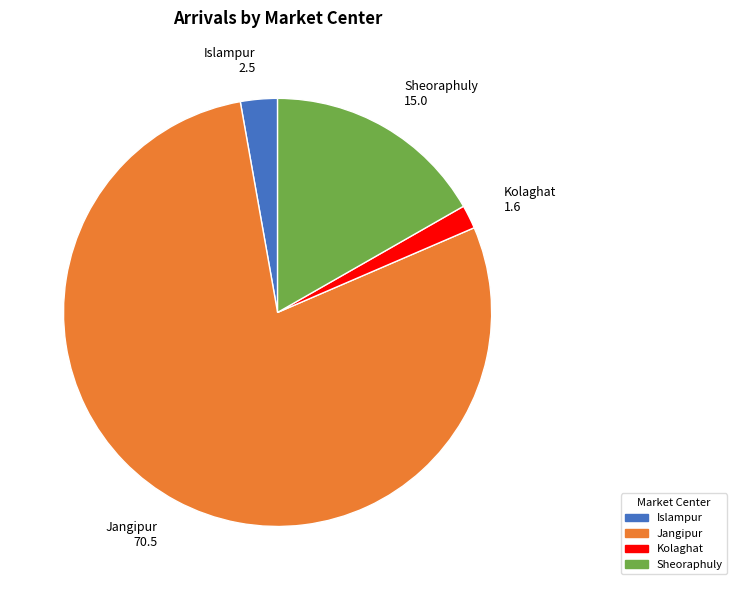

What is the largest slice in the pie chart?

Jangipur